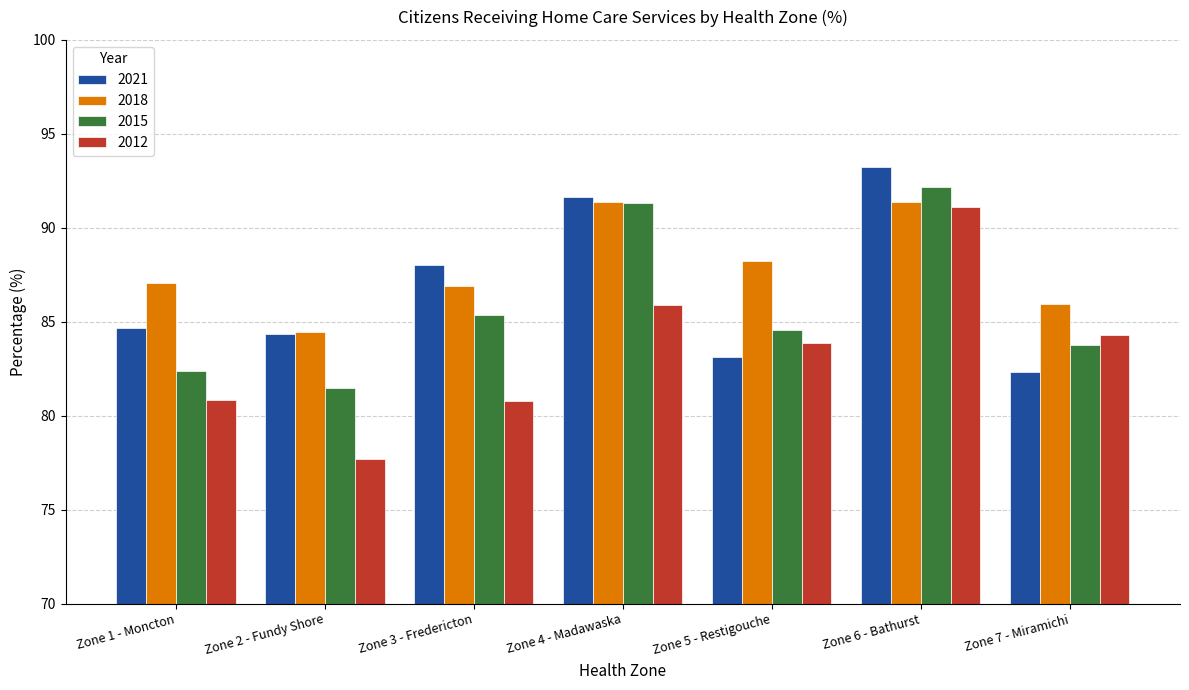

What is the average value of the 2021 series?

86.8